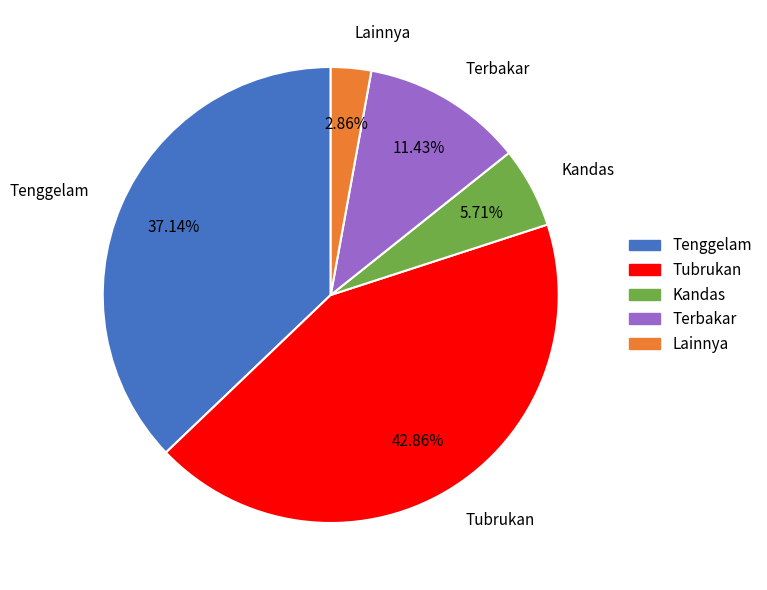

What is the largest slice in the pie chart?

Tubrukan